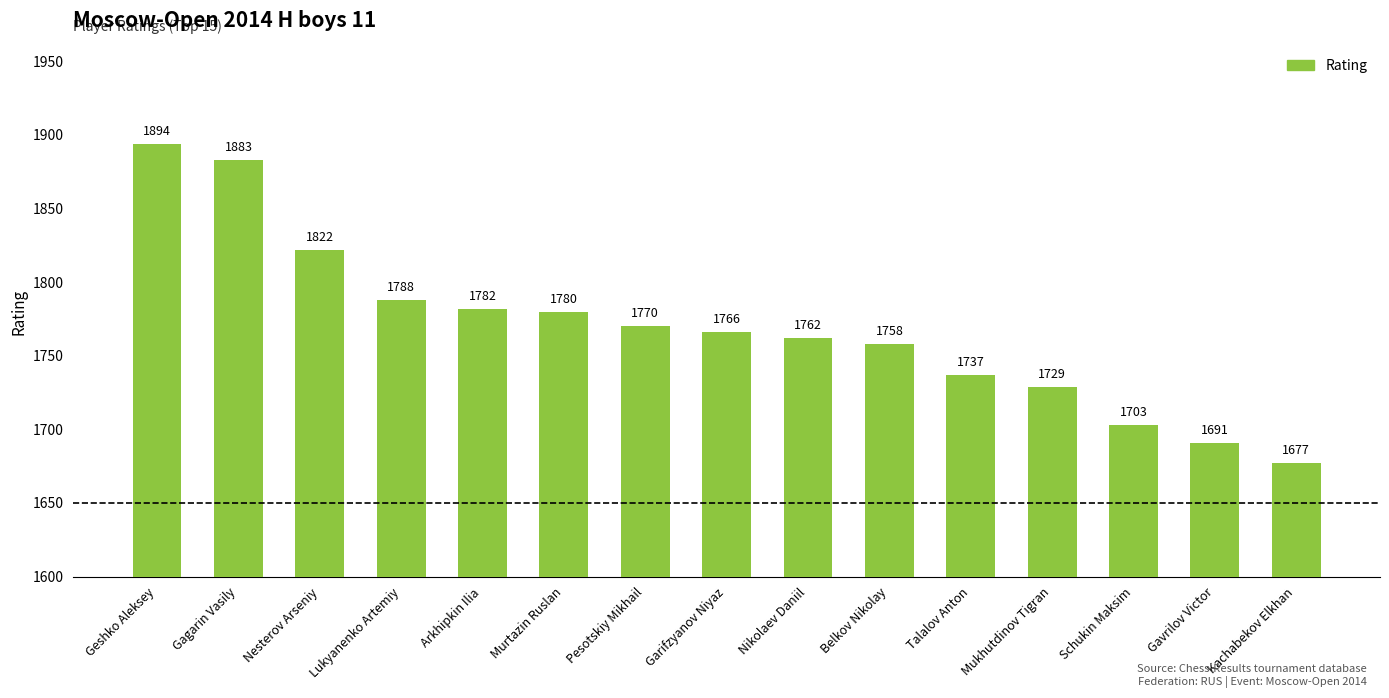

Reading left to right, transcribe all the data shown in this chart.

1894	1883	1822	1788	1782	1780	1770	1766	1762	1758	1737	1729	1703	1691	1677